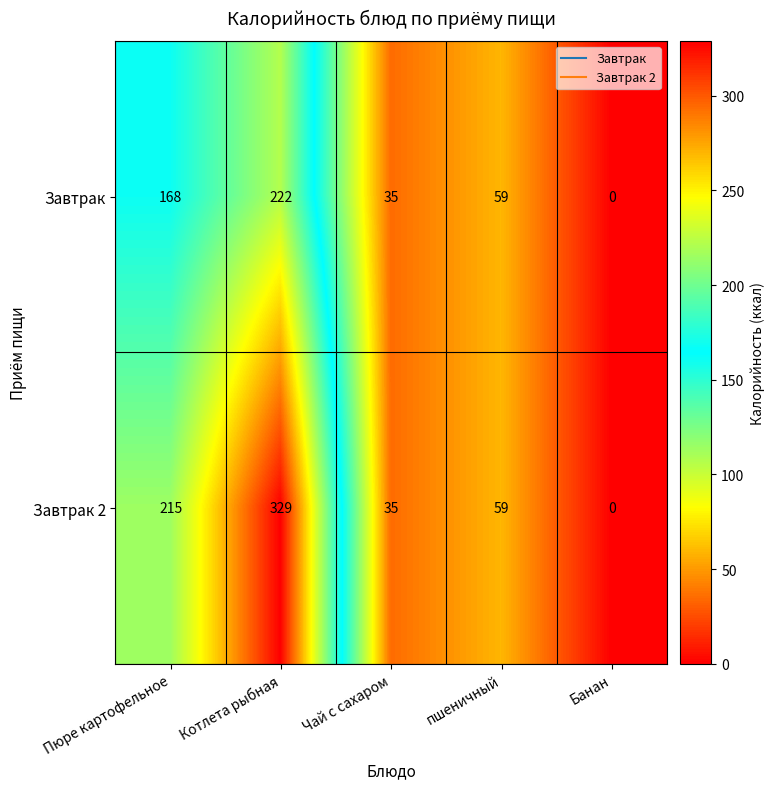

At which label does Завтрак reach its peak?

Котлета рыбная